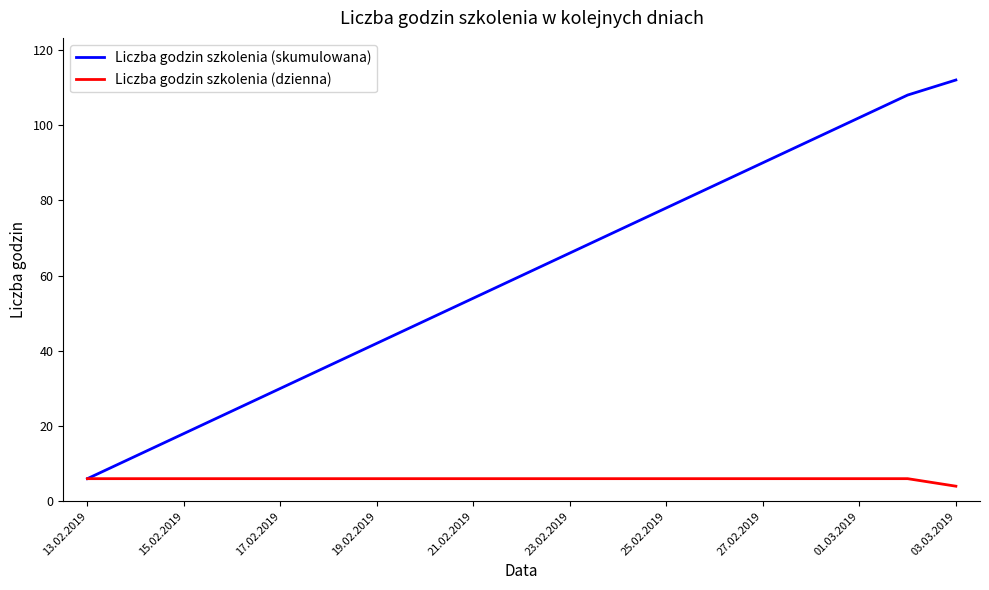

Does the chart have visible grid lines?

No